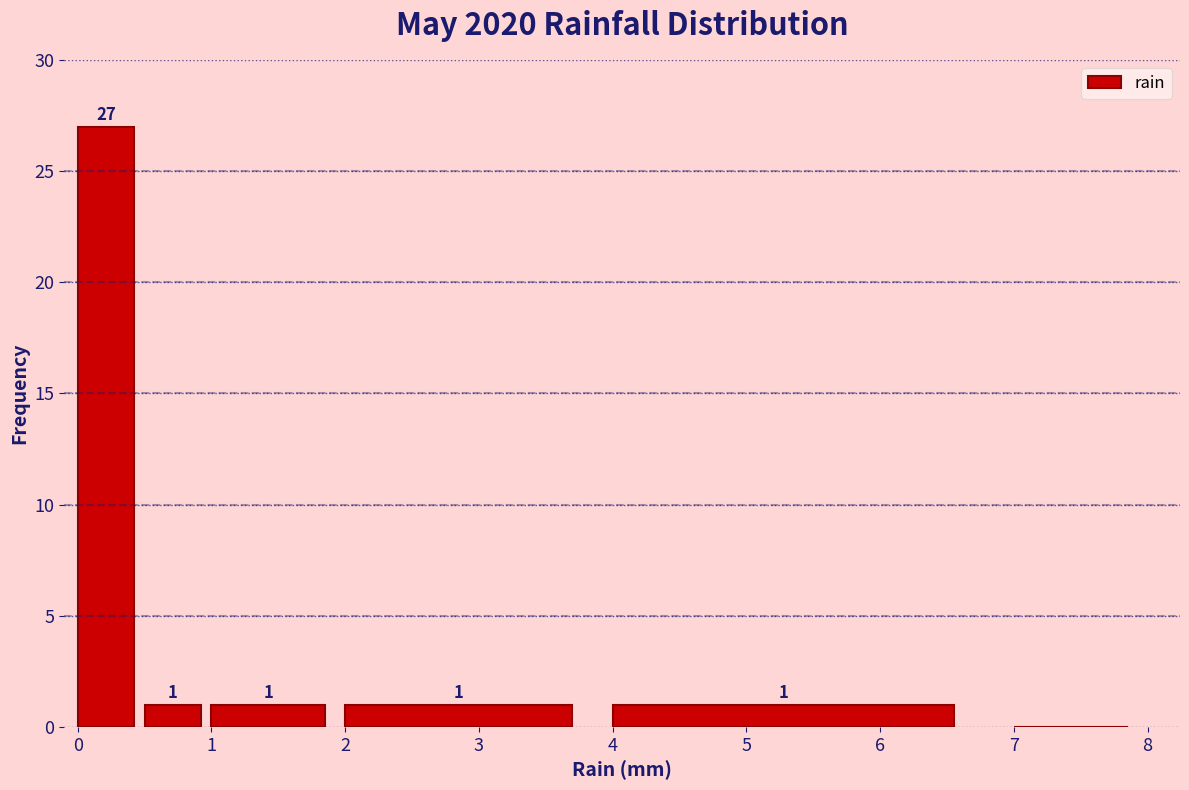

Over which range of the x-axis is the bar tallest?

0.0 to 0.5